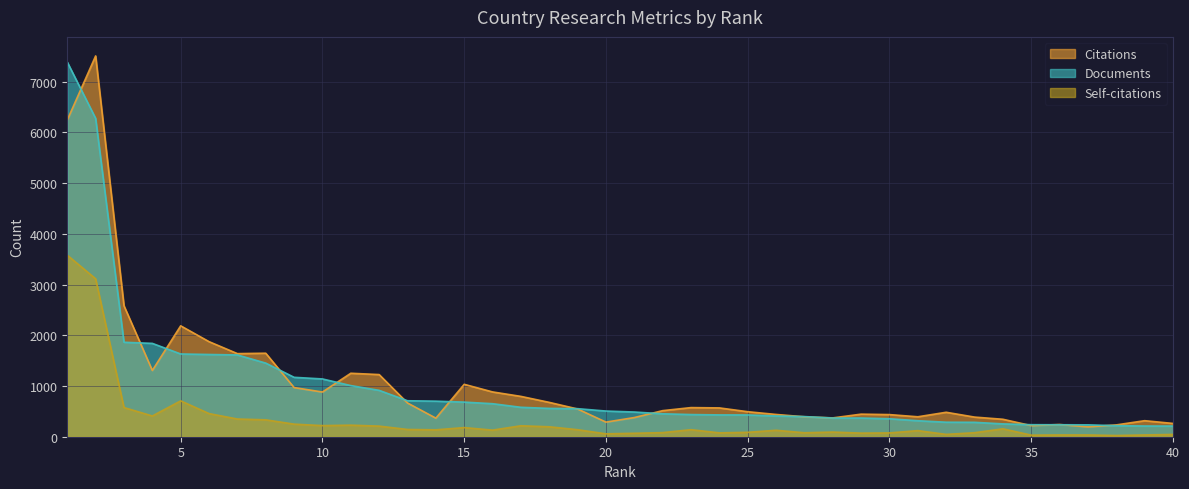

True or false: Documents and Self-citations intersect in this chart.

False